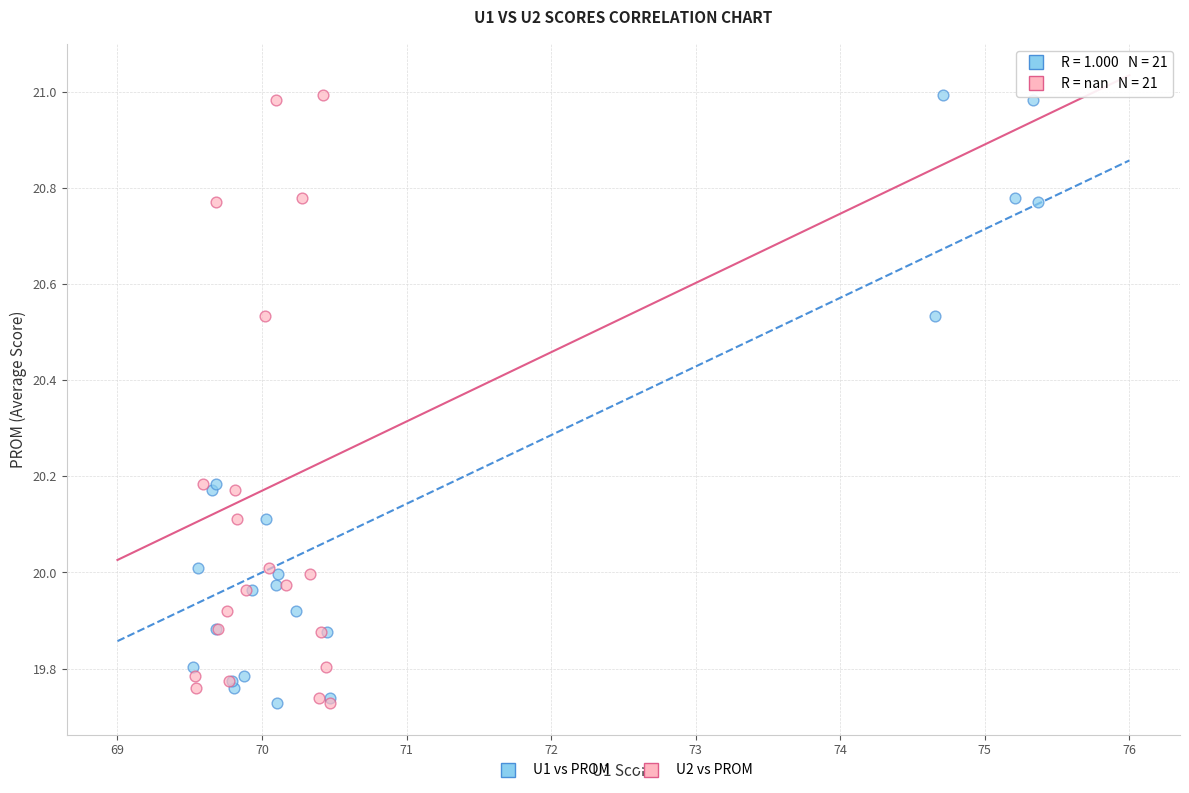

What are all the series names shown in the legend?

U1 vs PROM, U2 vs PROM